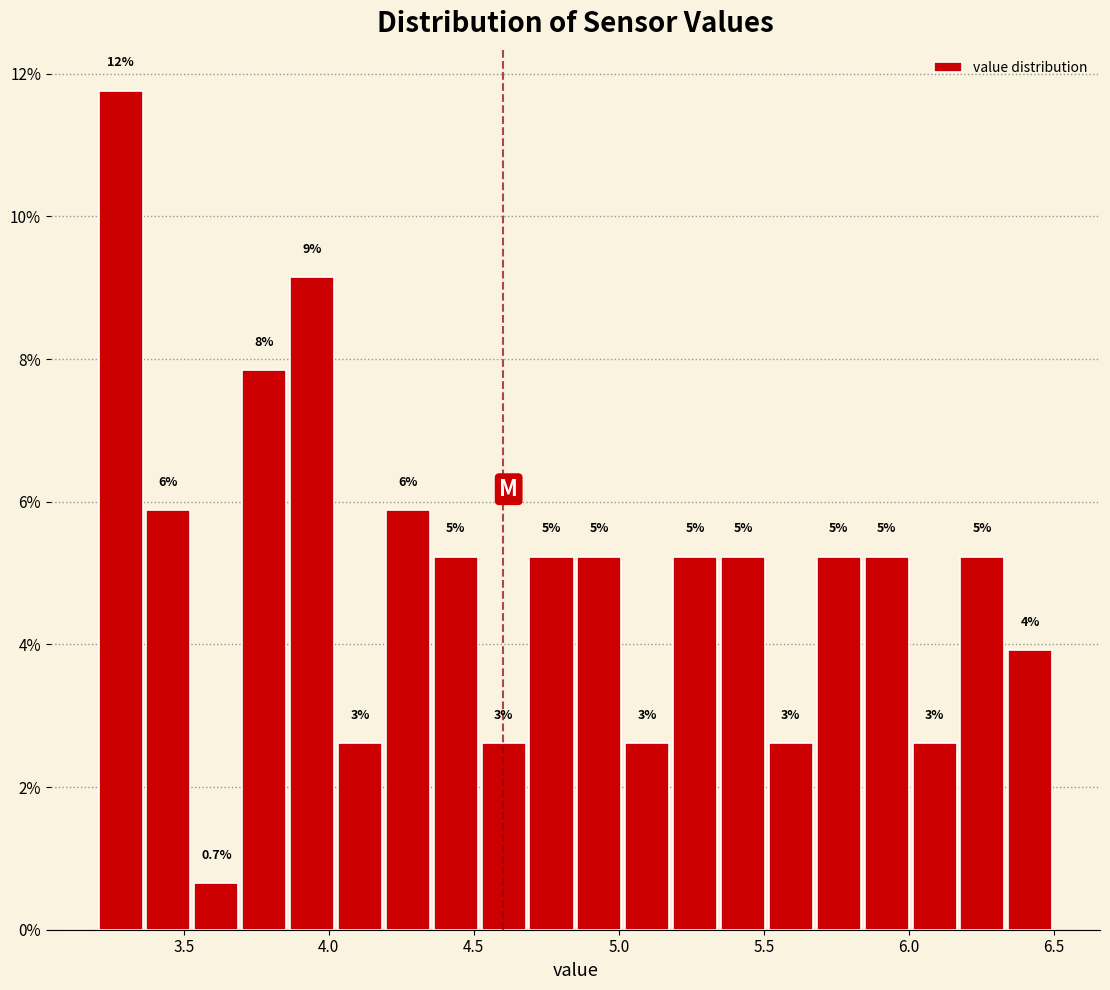

Around what value on the x-axis is the tallest bar? Give the approximate position of its centre, as read against the axis.

3.30